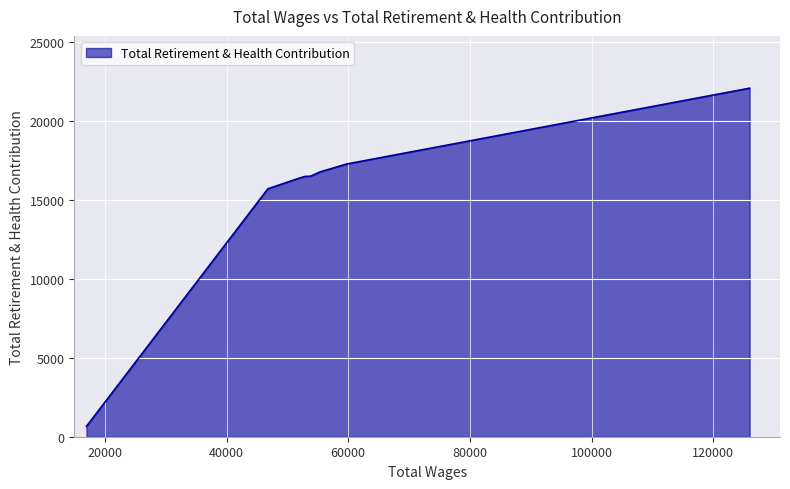

What is the greatest value displayed?

22058